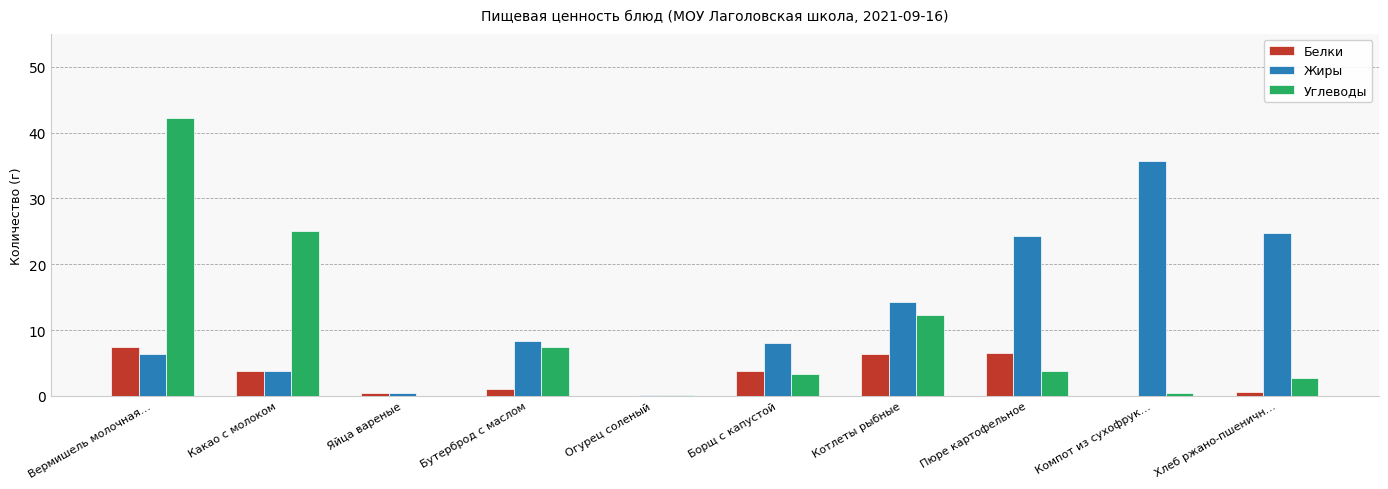

Which series has the largest total across all categories?

Жиры